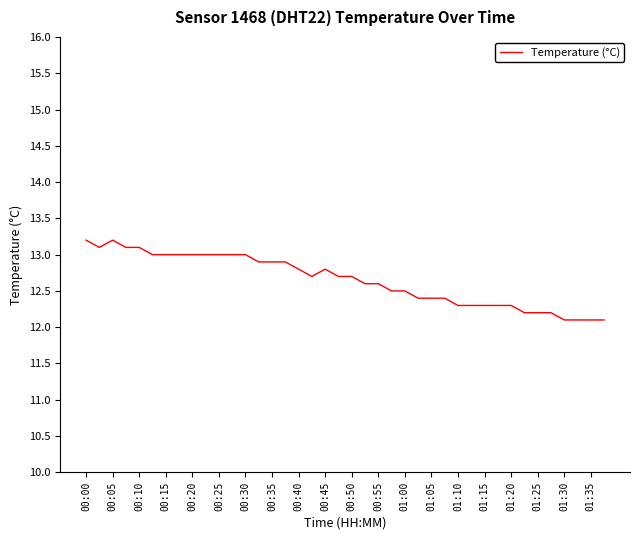

What is the minimum value shown in the chart?

12.1